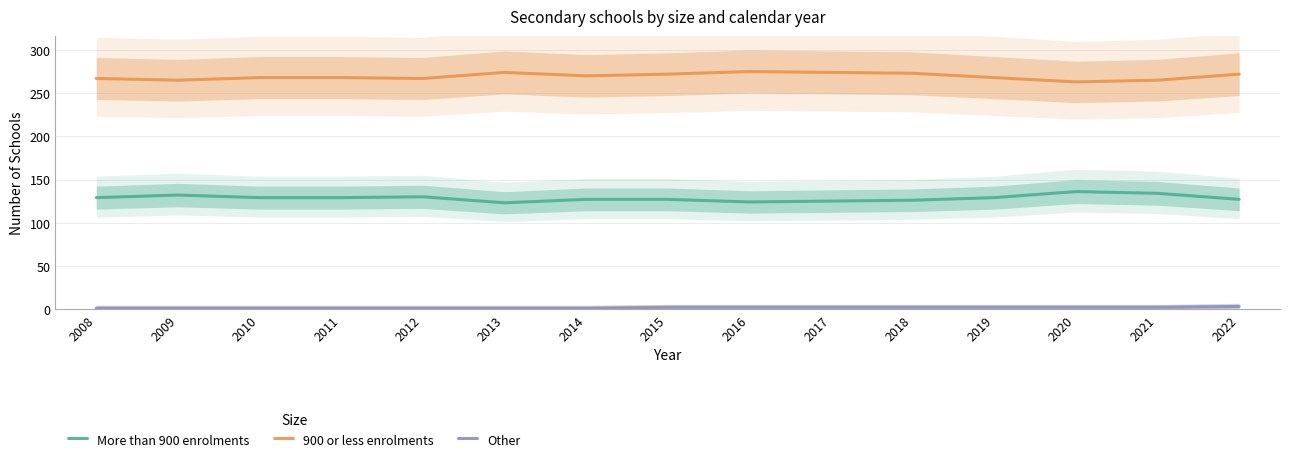

Where is More than 900 enrolments nearest to the value 129?

2008